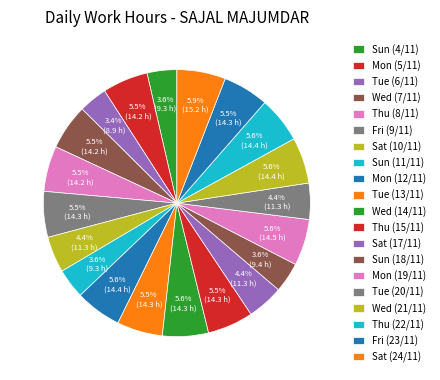

Rank the categories by value from lowest to highest.

Tue (6/11), Sun (4/11), Sun (11/11), Sun (18/11), Sat (10/11), Tue (20/11), Sat (17/11), Thu (8/11), Mon (5/11), Wed (7/11), Tue (13/11), Fri (9/11), Fri (23/11), Thu (15/11), Wed (14/11), Thu (22/11), Wed (21/11), Mon (12/11), Mon (19/11), Sat (24/11)